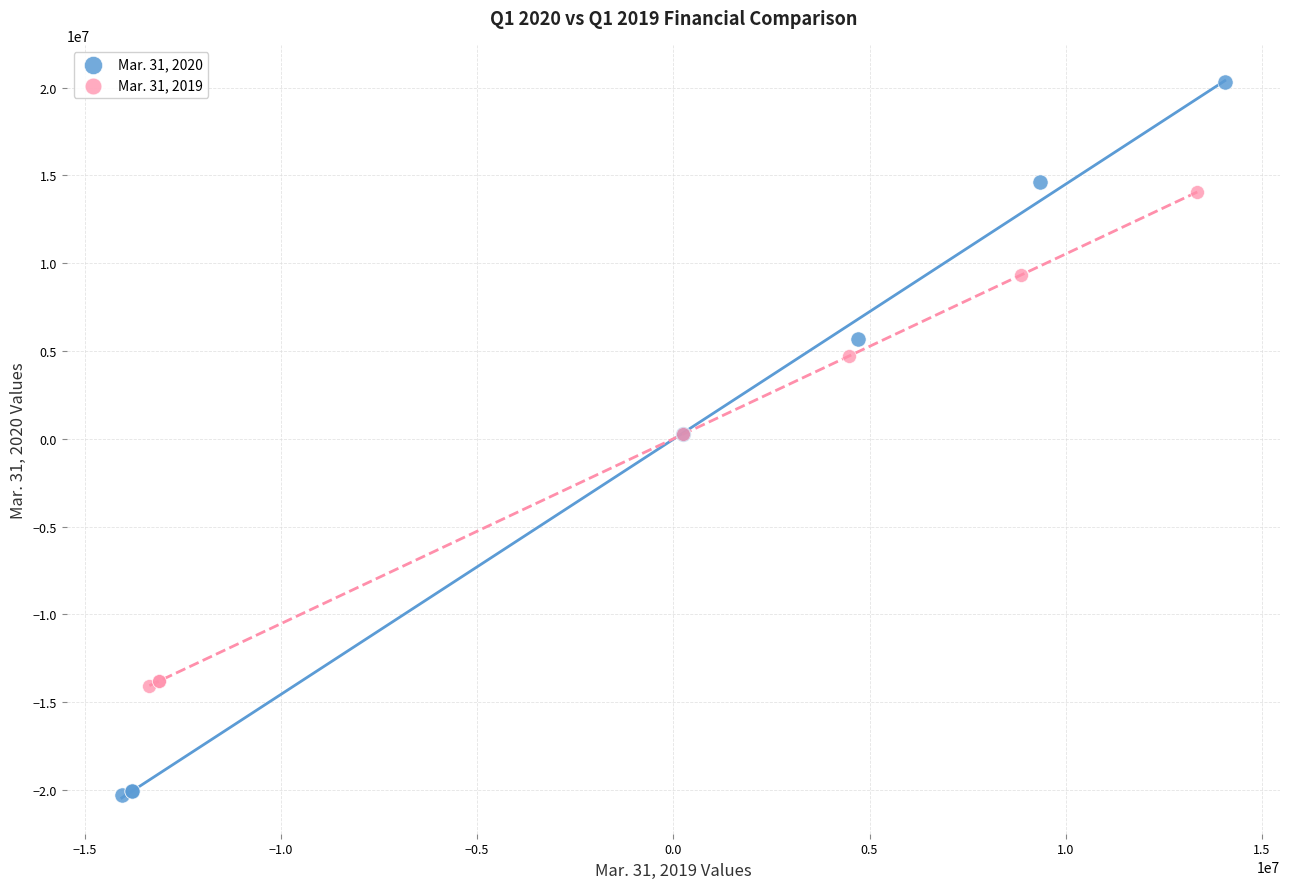

Which series reaches the minimum Y coordinate?

Mar. 31, 2020